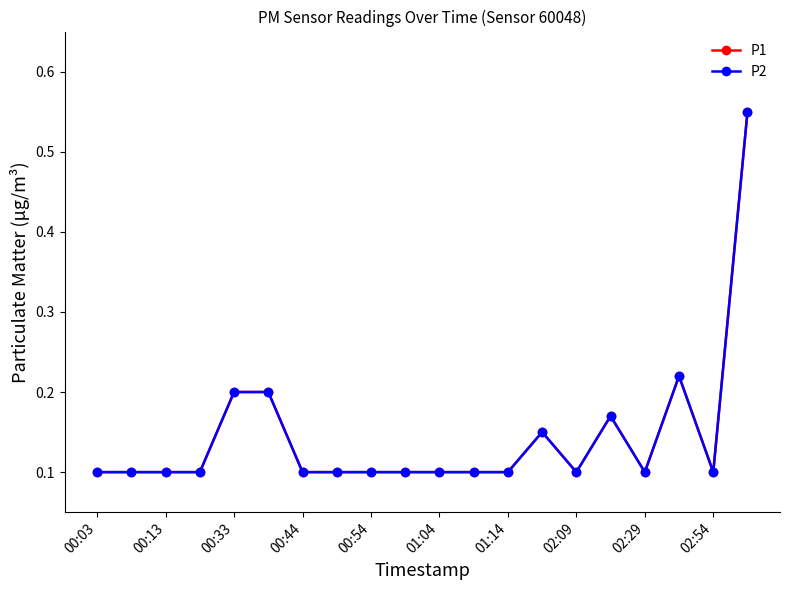

Is this an area chart (filled region under the line)?

No